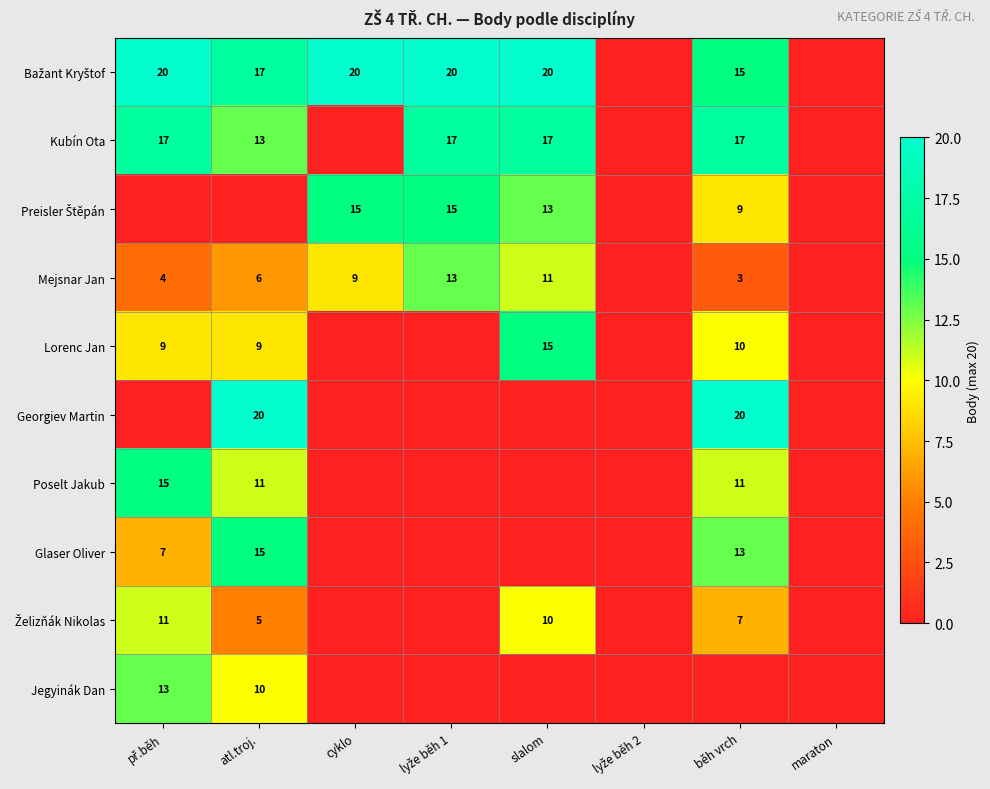

At how many categories does at least one series exceed 18?

6